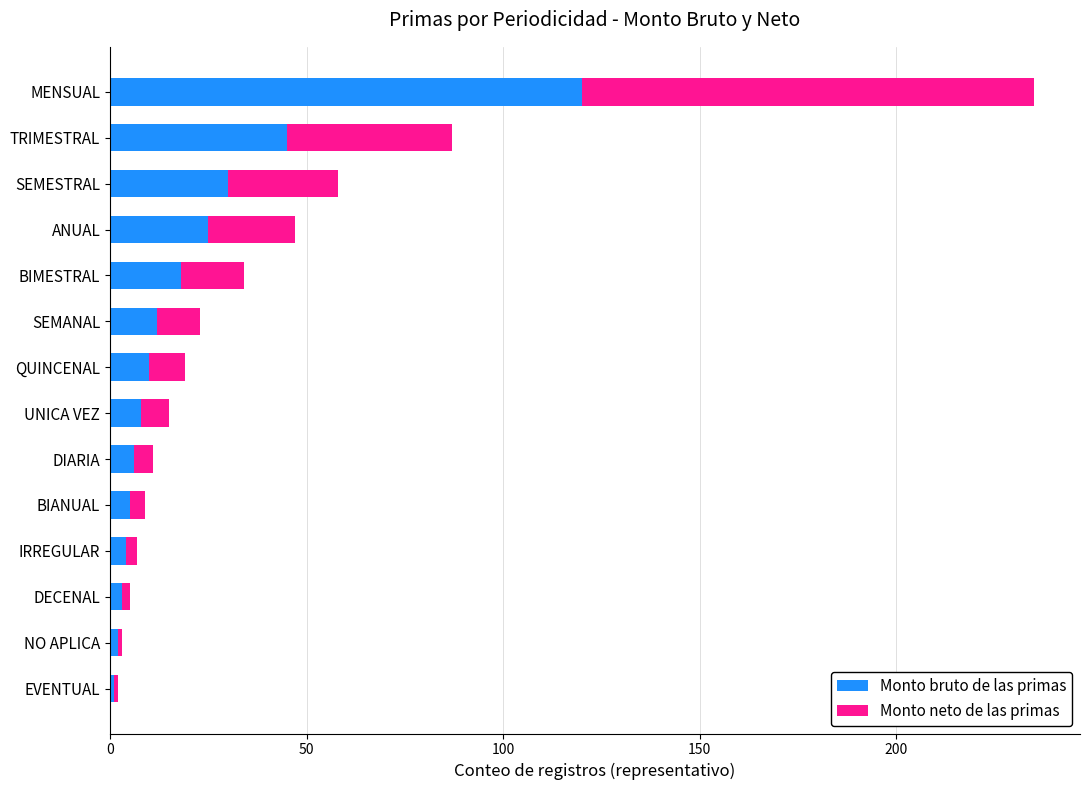

Where is Monto bruto de las primas nearest to the value 60?

TRIMESTRAL